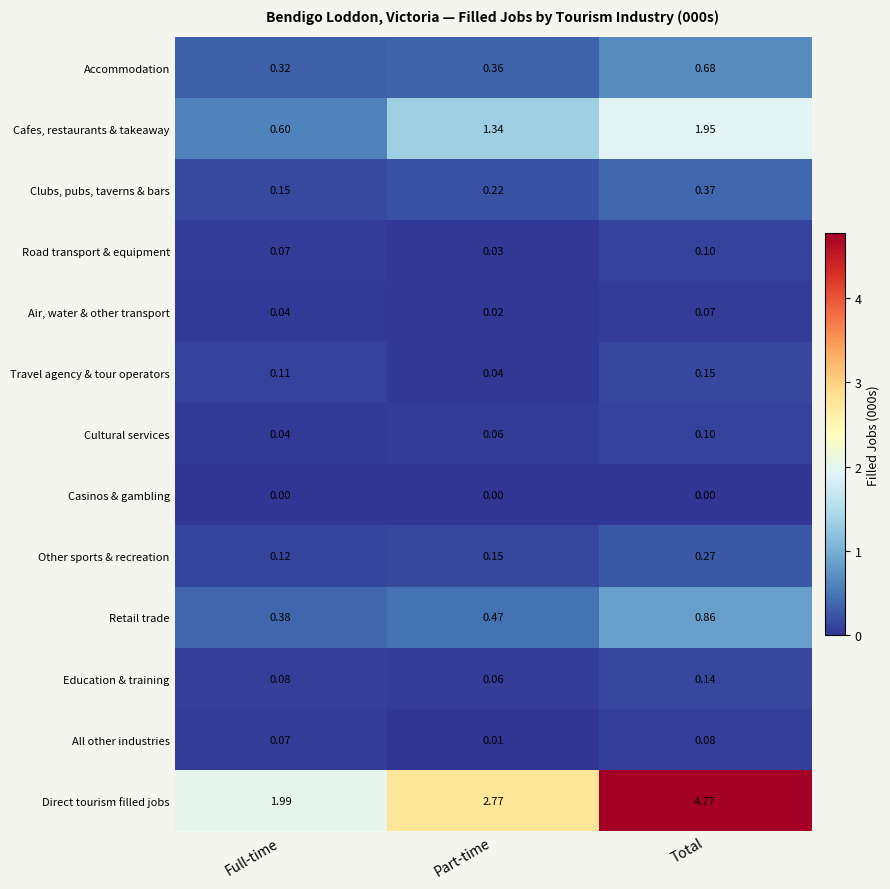

Which category has the lowest value in the All other industries series?

Part-time